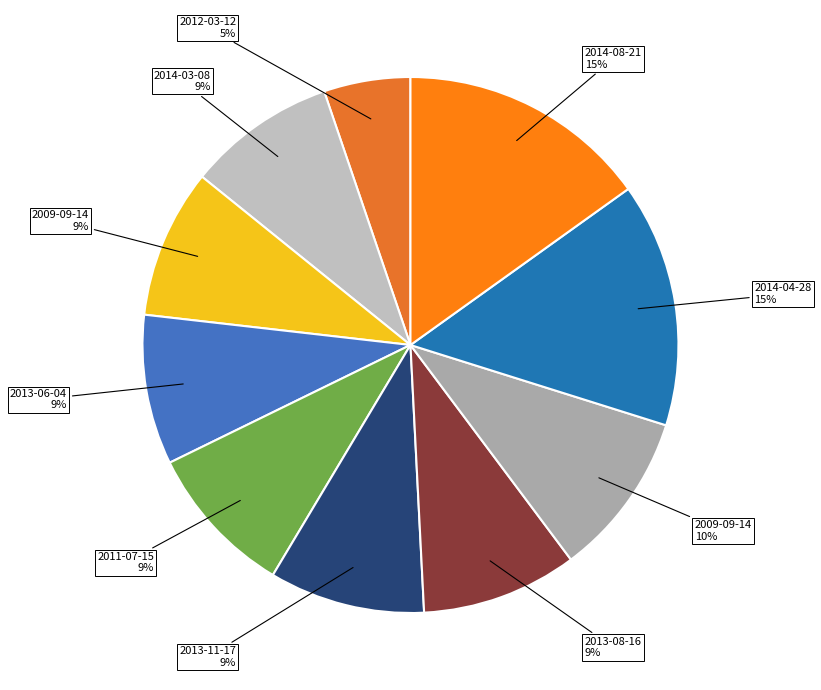

How many slices are in this pie chart?

10